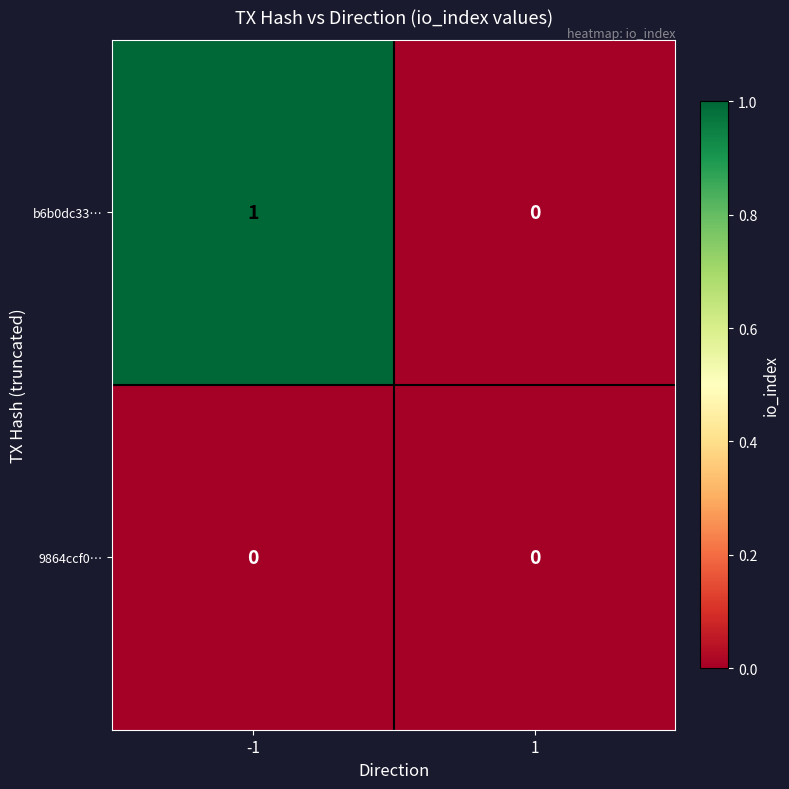

What is the total value across all series at -1?

1